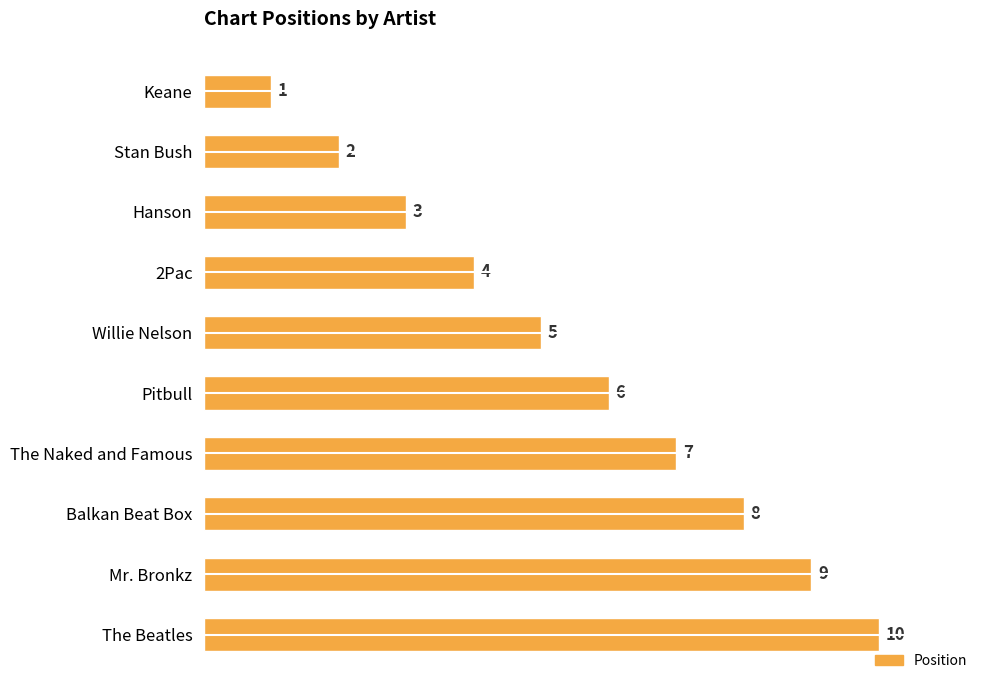

True or false: the data shows 3 at Hanson.

True